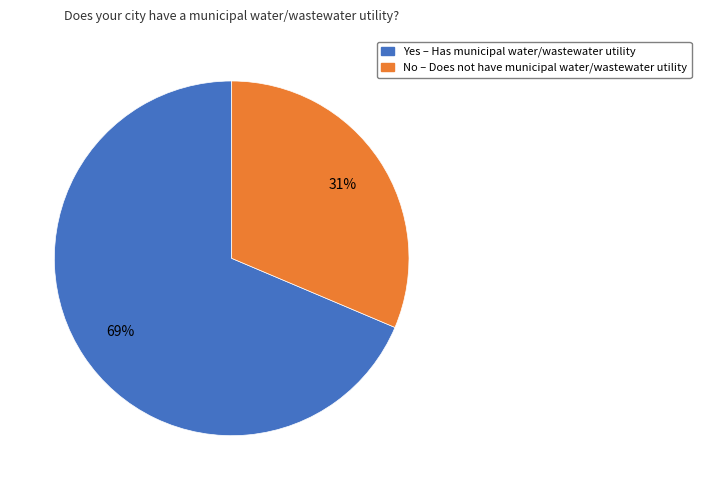

To the nearest percent, what is the average slice percentage?

50%